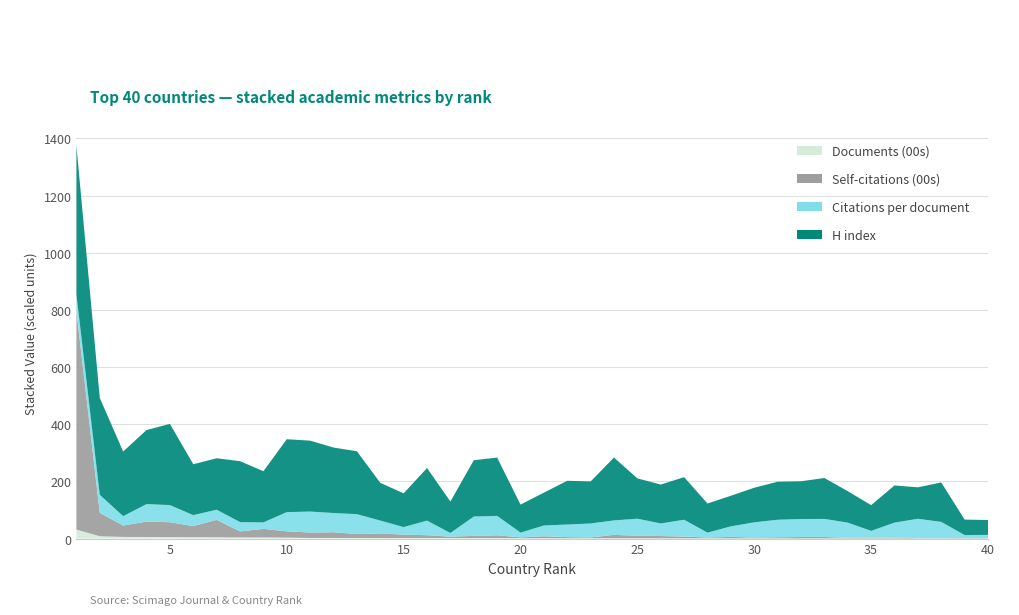

Reading right to left, what are all the values shown in this chart?

H index: 40=52.0	39=54.0	38=138.0	37=110.0	36=130.0	35=90.0	34=110.0	33=143.0	32=132.0	31=133.0	30=121.0	29=107.0	28=102.0	27=149.0	26=136.0	25=141.0	24=220.0	23=147.0	22=153.0	21=115.0	20=98.0	19=204.0	18=197.0	17=110.0	16=184.0	15=118.0	14=132.0	13=220.0	12=229.0	11=248.0	10=255.0	9=179.0	8=213.0	7=180.0	6=178.0	5=284.0	4=259.0	3=226.0	2=339.0	1=520.0
Self-citations (00s): 40=1.0	39=1.0	38=1.0	37=1.0	36=3.0	35=2.0	34=2.0	33=5.0	32=5.0	31=4.0	30=3.0	29=5.0	28=3.0	27=6.0	26=8.0	25=9.0	24=12.0	23=3.0	22=4.0	21=7.0	20=3.0	19=10.0	18=8.0	17=5.0	16=10.0	15=12.0	14=16.0	13=14.0	12=20.0	11=19.0	10=22.0	9=30.0	8=21.0	7=61.0	6=39.0	5=52.0	4=54.0	3=40.0	2=82.0	1=764.0
Citations per document: 40=11.7	39=11.1	38=57.0	37=67.9	36=52.5	35=24.5	34=53.2	33=63.2	32=62.8	31=61.2	30=53.1	29=37.0	28=16.9	27=59.0	26=44.0	25=59.6	24=50.6	23=48.8	22=44.0	21=37.6	20=16.6	19=67.9	18=67.6	17=12.8	16=51.0	15=26.3	14=45.0	13=69.4	12=67.2	11=73.3	10=67.2	9=22.6	8=32.7	7=35.5	6=38.3	5=60.0	4=61.2	3=32.8	2=62.7	1=59.1
Documents (00s): 40=0.3	39=0.4	38=0.4	37=0.4	36=0.5	35=0.5	34=0.6	33=0.7	32=0.7	31=0.7	30=0.8	29=0.8	28=0.9	27=1.0	26=1.0	25=1.0	24=1.0	23=1.1	22=1.2	21=1.2	20=1.3	19=1.5	18=1.5	17=1.8	16=1.9	15=1.9	14=2.0	13=2.1	12=2.2	11=2.3	10=3.4	9=4.0	8=4.1	7=4.6	6=4.8	5=5.2	4=5.6	3=5.7	2=8.3	1=31.5